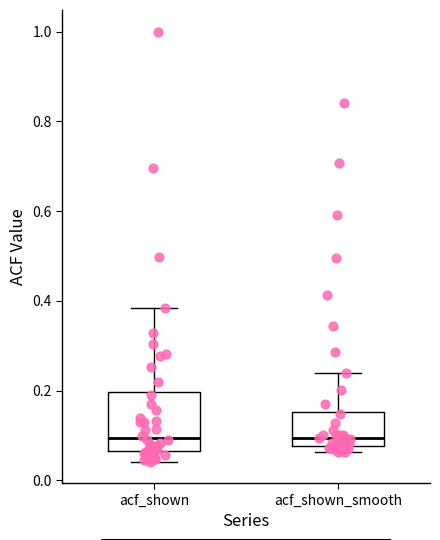

Reading left to right, read every box against the y-axis: the position of its median line, the range the box covers, and the ends of its whiskers. The values are not printed on the chart, so give them approximately, as read against the axis.

acf_shown: median 0.10, box 0.06 to 0.20, whiskers 0.04 to 0.38
acf_shown_smooth: median 0.10, box 0.08 to 0.16, whiskers 0.06 to 0.24